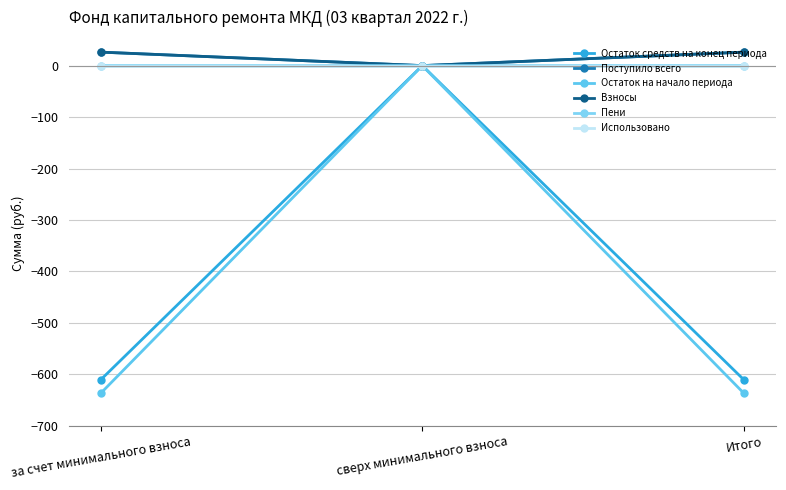

The value of Остаток на начало периода at Итого is -993.6. True or false?

False